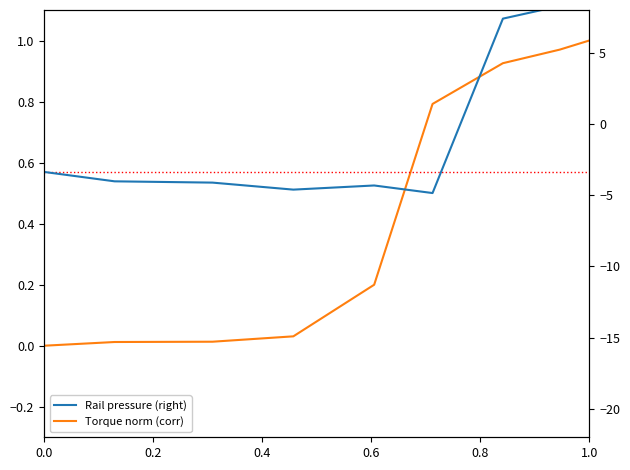

Reading left to right, what are all the values shown in this chart?

Torque norm (corr): 0.0	0.0	0.0	0.0	0.2	0.8	0.9	1.0	1.0
Rail pressure (right): -3.4	-4.0	-4.1	-4.6	-4.3	-4.9	7.4	8.3	9.6